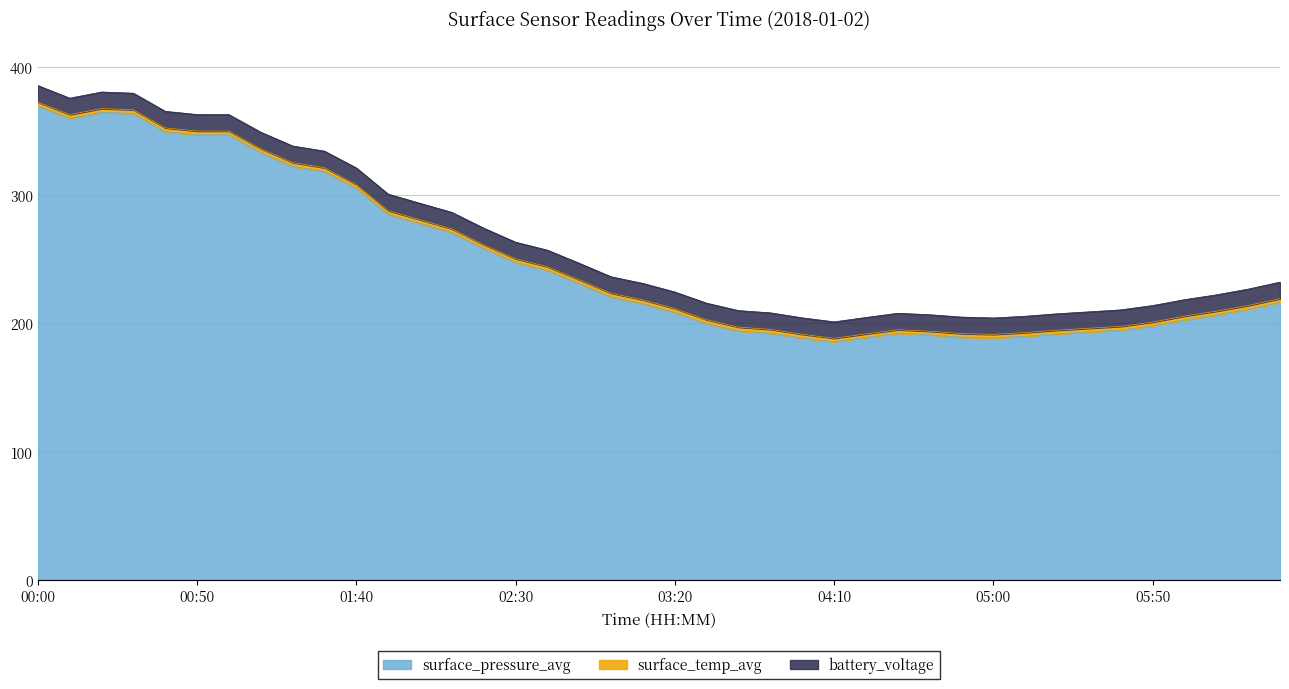

What is the highest value of the battery_voltage series?

12.9